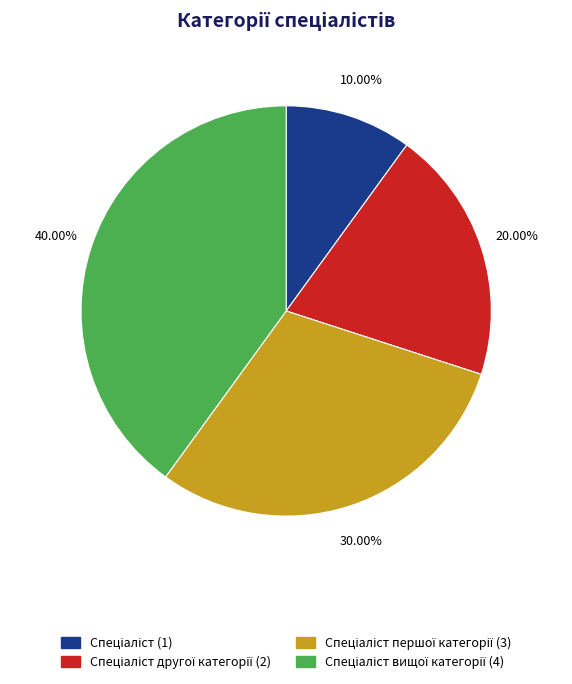

Is there any slice that represents more than half of the pie?

No